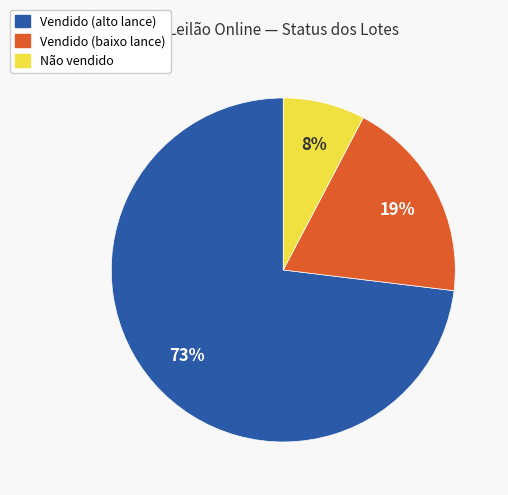

What is the smallest slice in the pie chart?

Não vendido